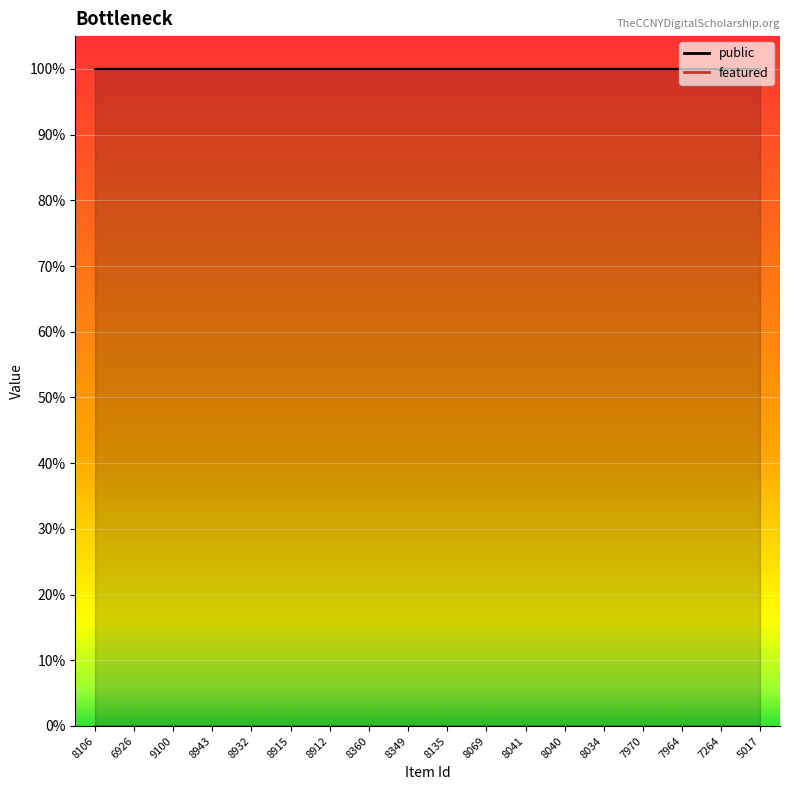

Which series has the widest spread of values?

public